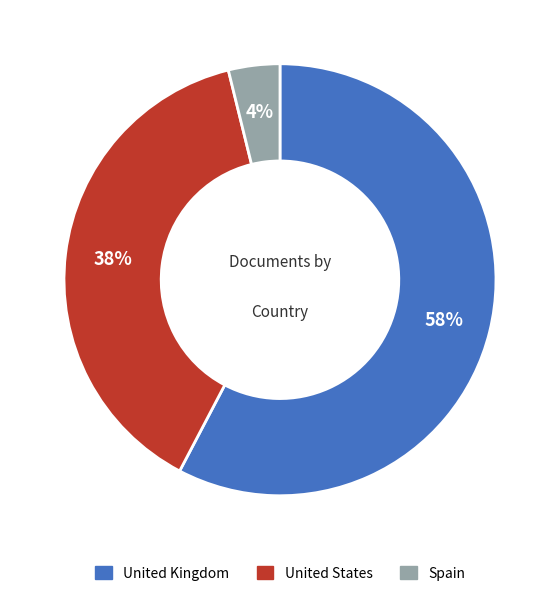

To the nearest percent, what percentage of the pie is United States?

38%